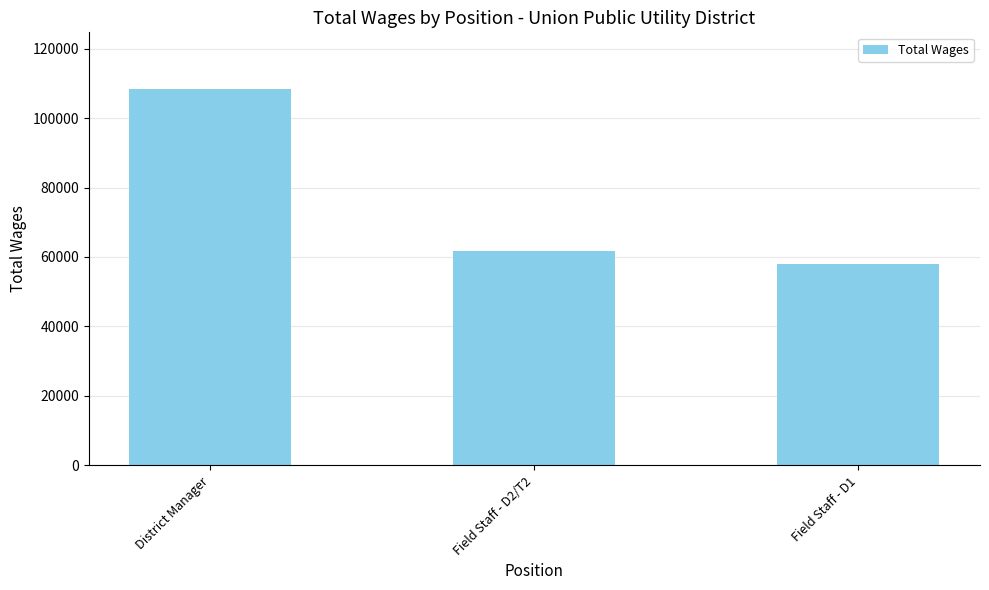

How many bars are there in total?

3